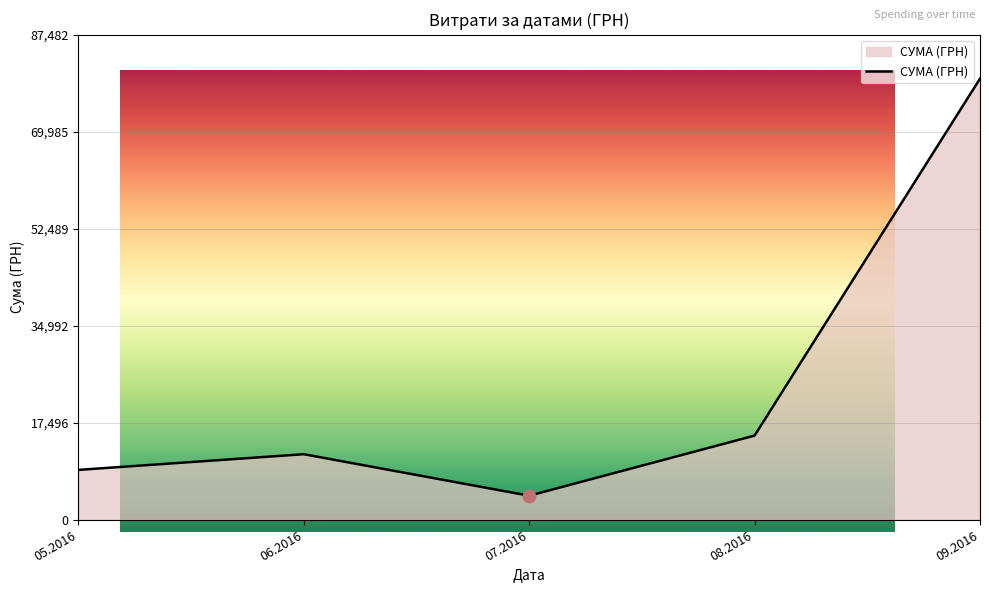

What is the change in value from 12 to 36?

+424.4